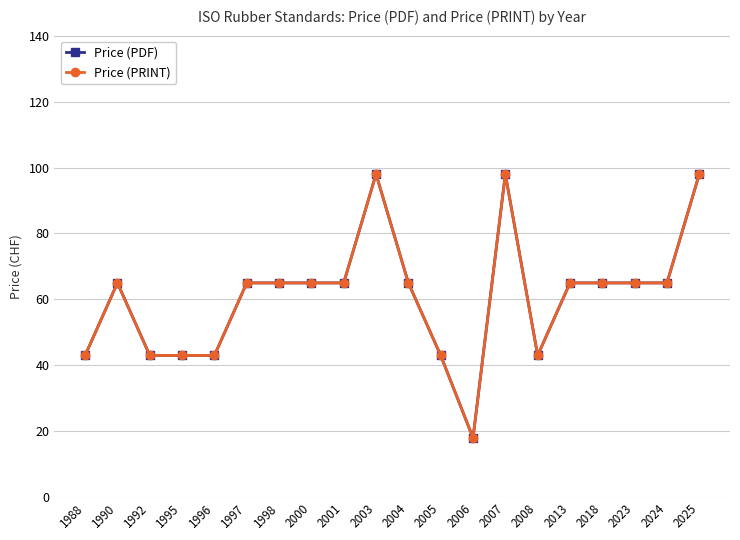

Is this an area chart (filled region under the line)?

No